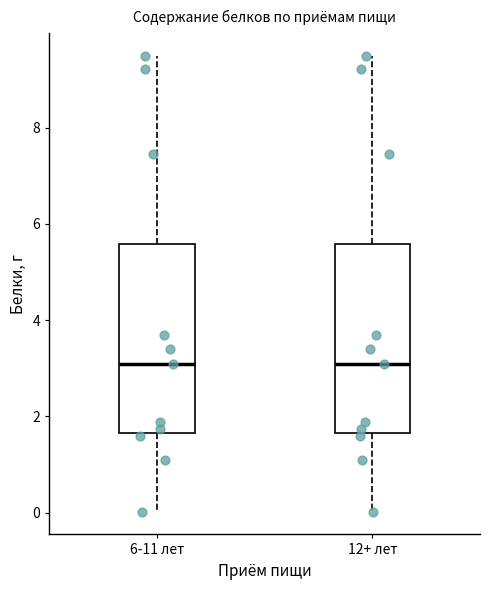

Reading left to right, transcribe this box plot: for each box, give where its median line is, the range the box spans, and where its two whiskers end, as read against the y-axis. The values are not printed on the chart, so give them approximately, as read against the axis.

6-11 лет: median 3.0, box 1.6 to 5.6, whiskers 0.0 to 9.4
12+ лет: median 3.0, box 1.6 to 5.6, whiskers 0.0 to 9.4